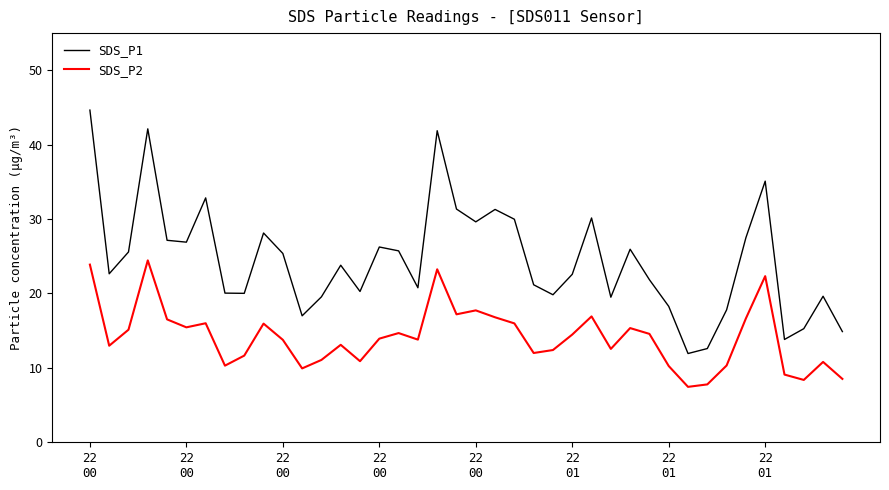

True or false: SDS_P1 and SDS_P2 cross at least once.

False